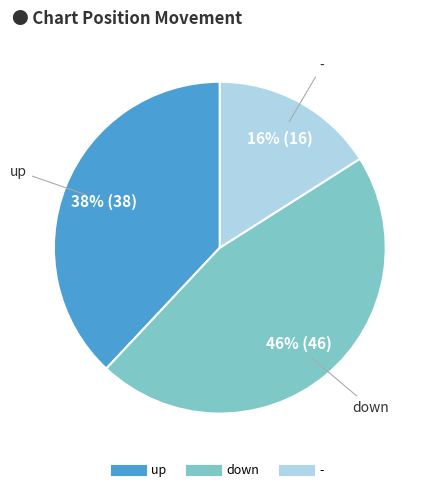

How many slices are in this pie chart?

3